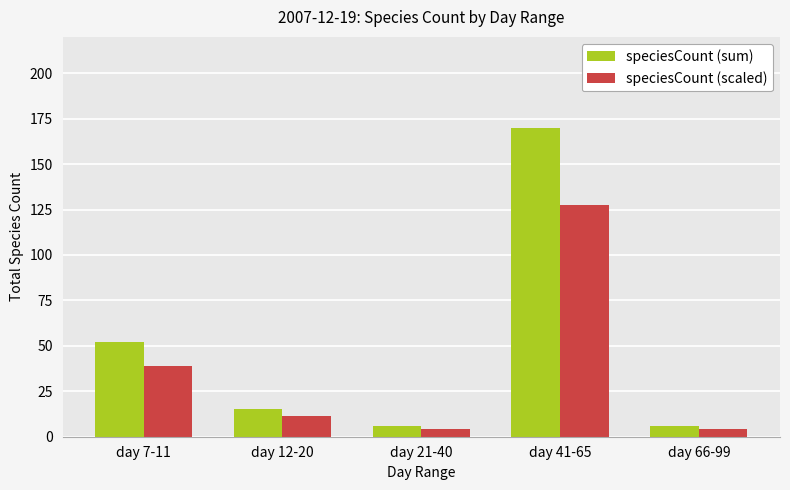

Is it true that speciesCount (sum) equals 52.0 at day 7-11?

True